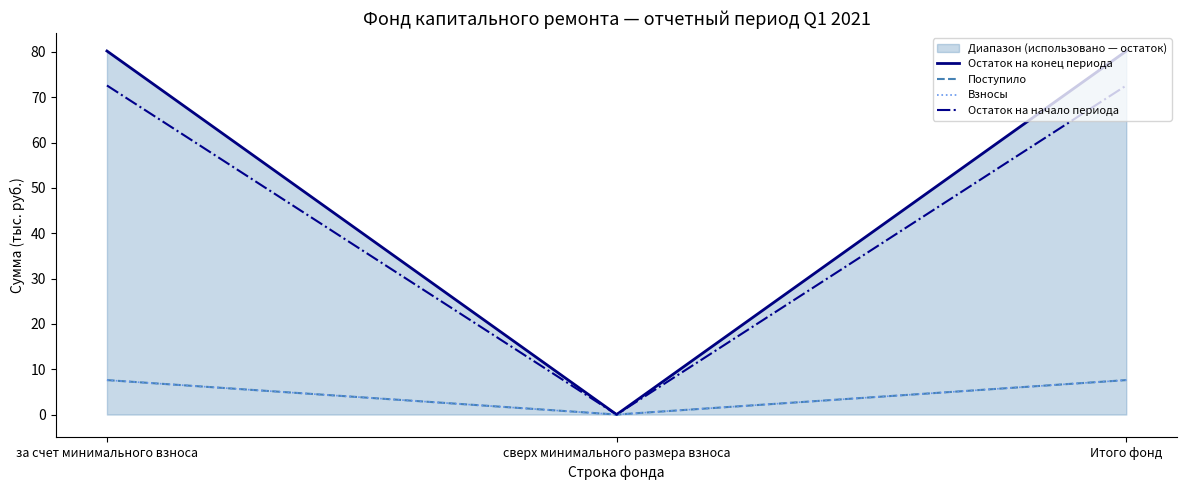

At which category does the chart reach its peak across all series?

за счет минимального взноса